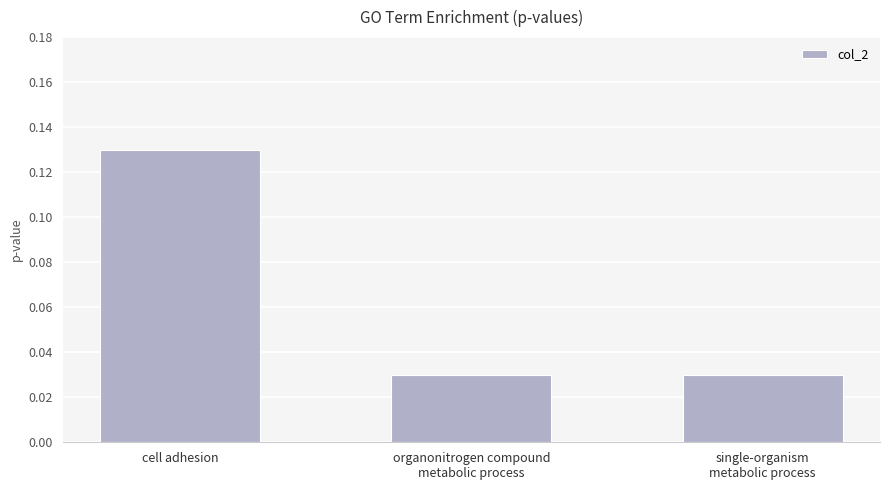

Which category has the highest value across all series?

cell adhesion